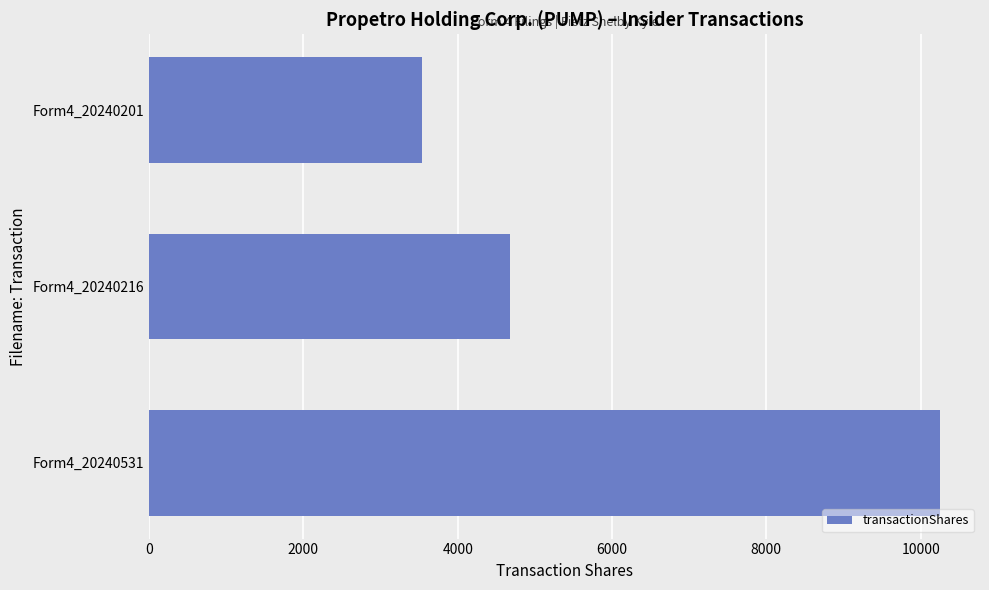

Approximately how many times larger is the value at Form4_20240216 compared to Form4_20240201?

1.3